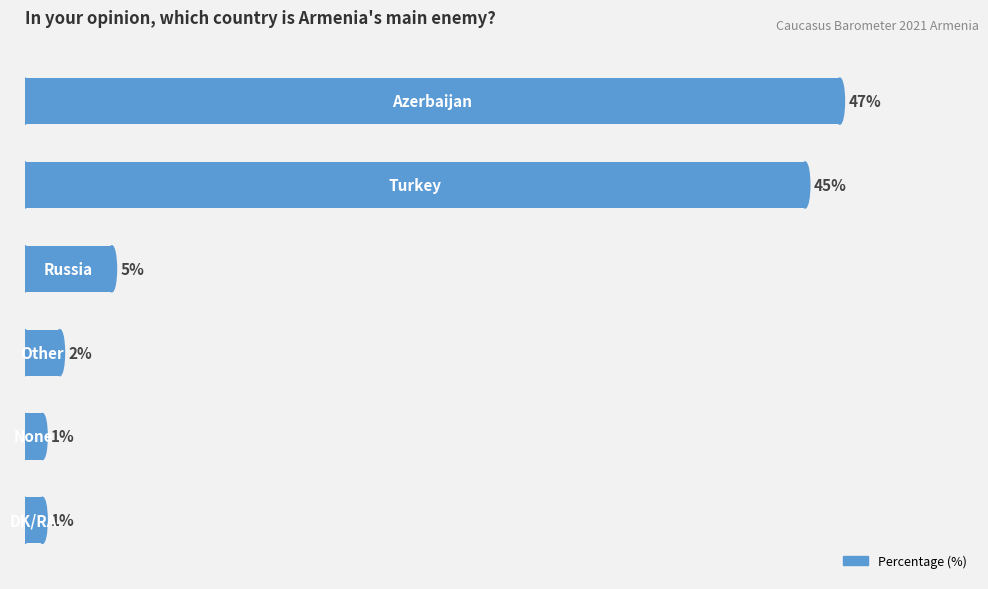

Does the chart contain any negative values?

No